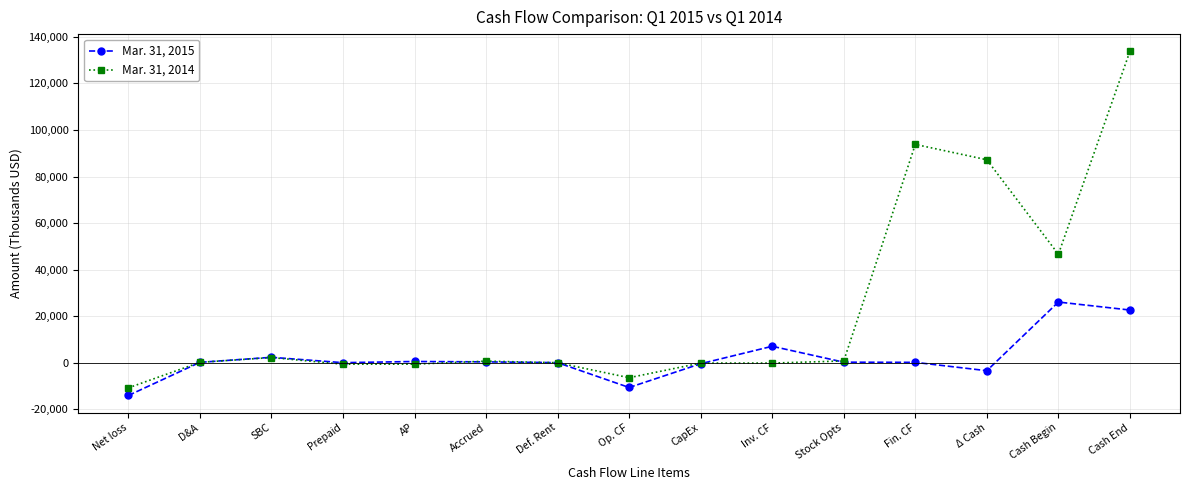

True or false: Mar. 31, 2014 has more than 2 interior local peaks.

True